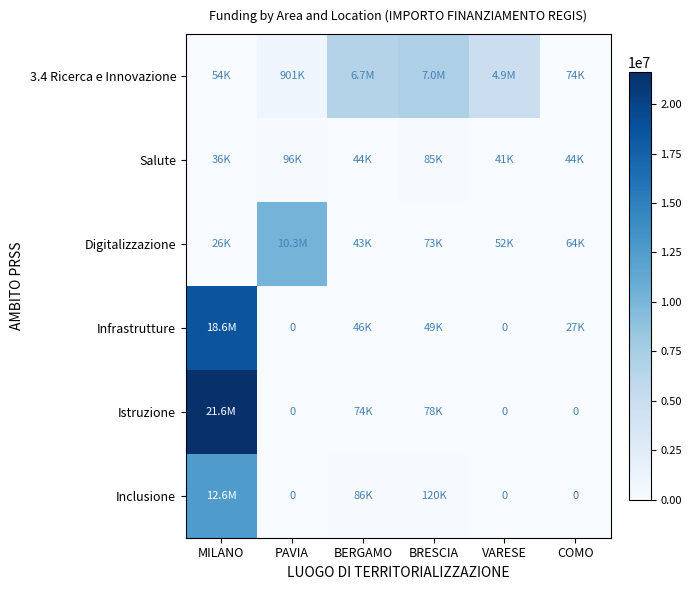

Is it true that Salute equals 16801.3 at BERGAMO?

False